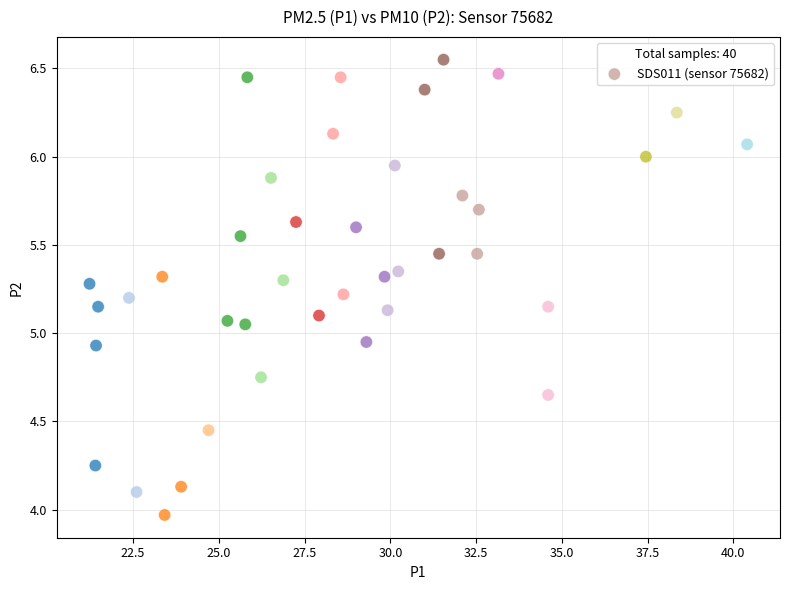

What is the range of Y values (max minus min)?

2.6